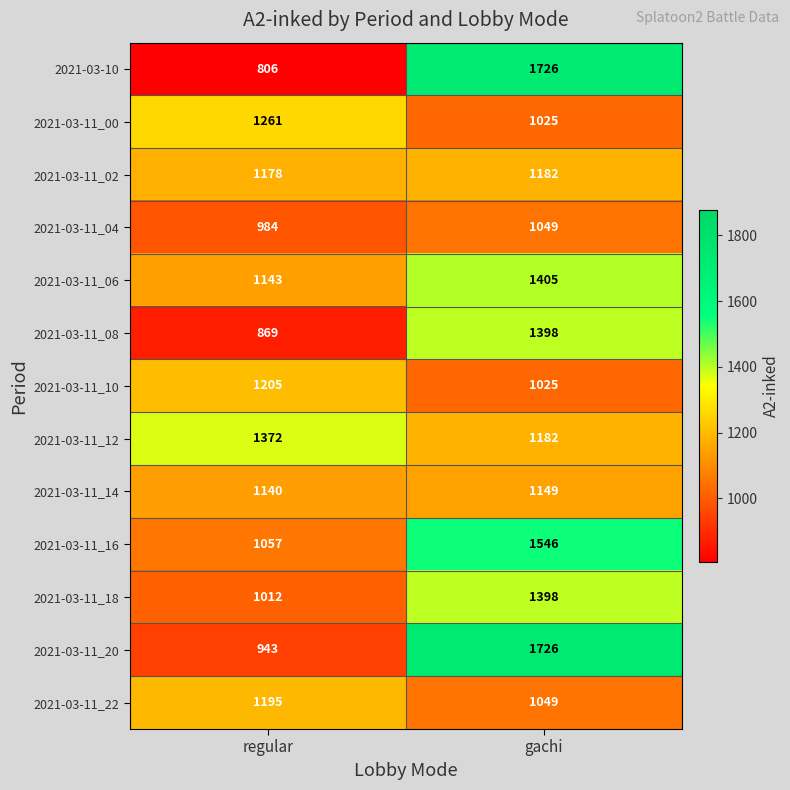

How many categories are shown in the chart?

2